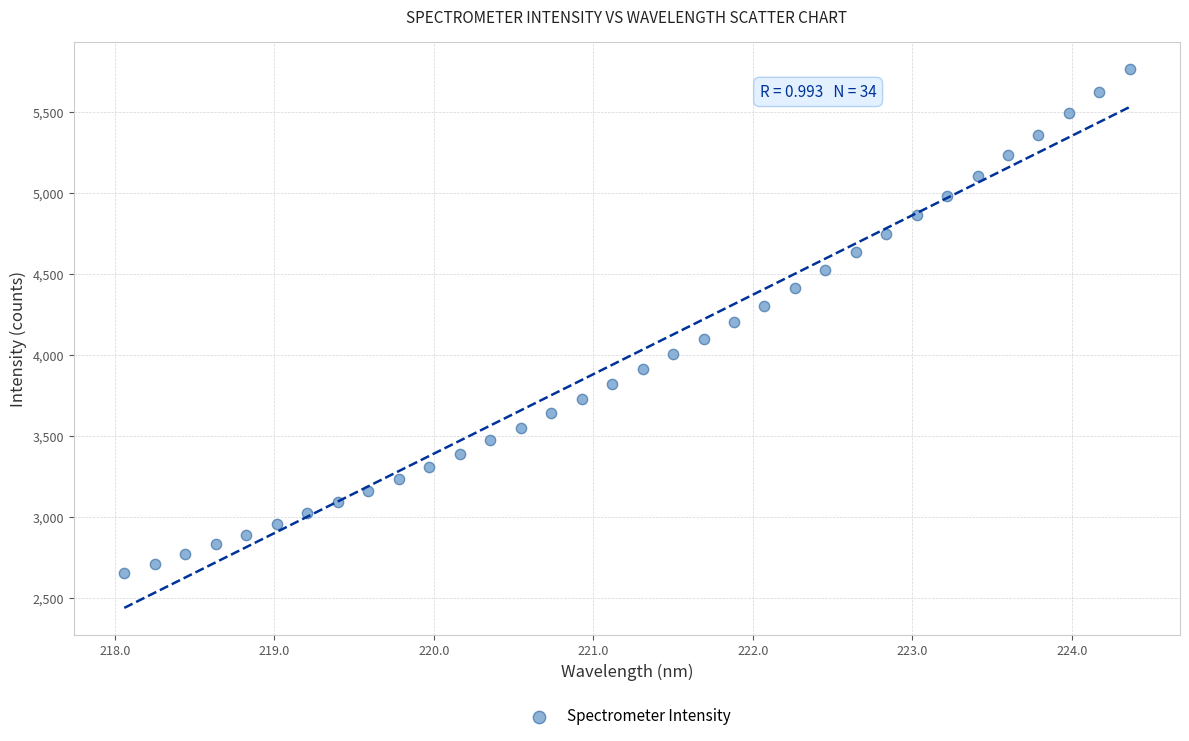

What is the range of Y values (max minus min)?

3108.6